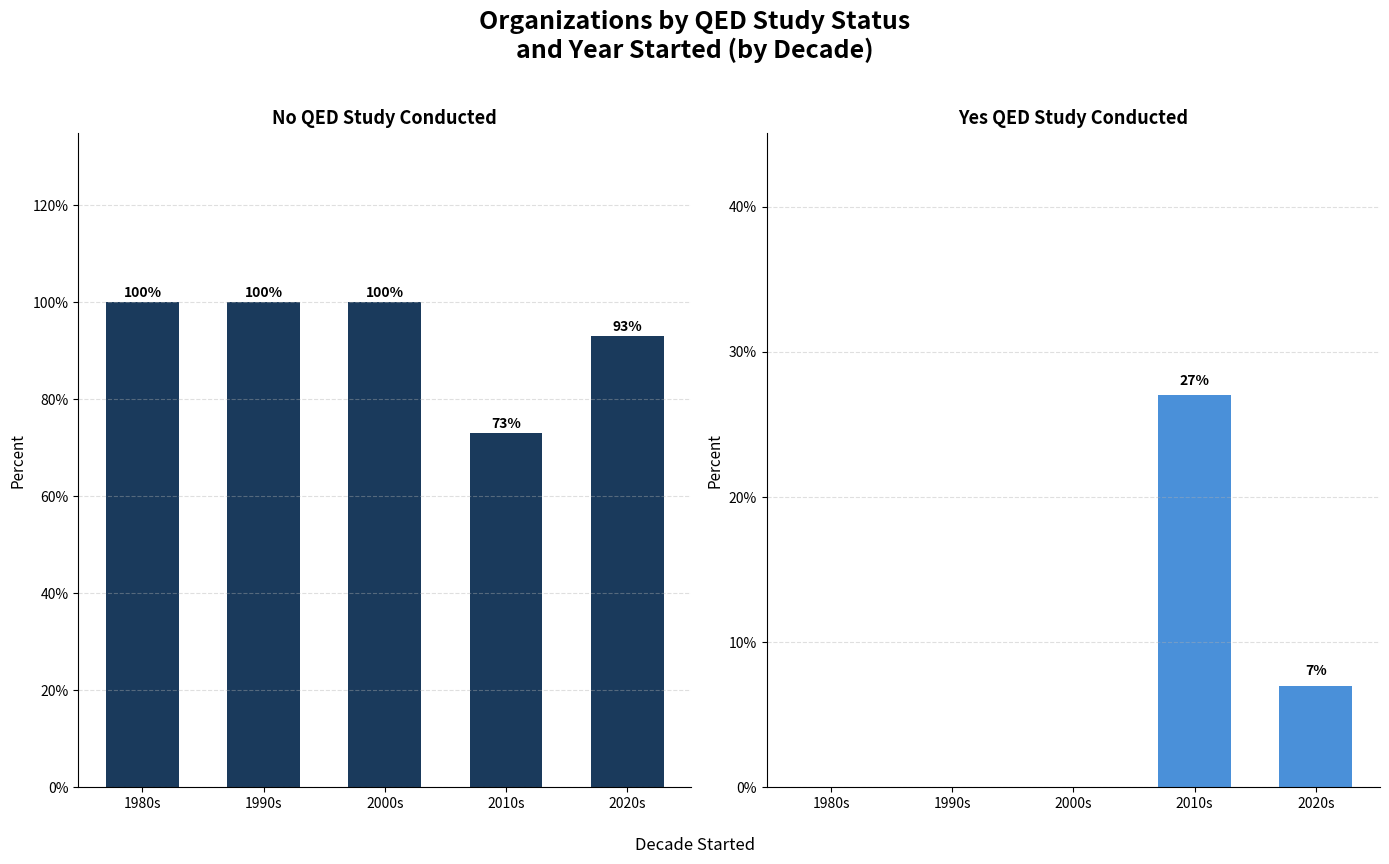

What is the value of the Yes QED Study bar at the 5th from the left?

7